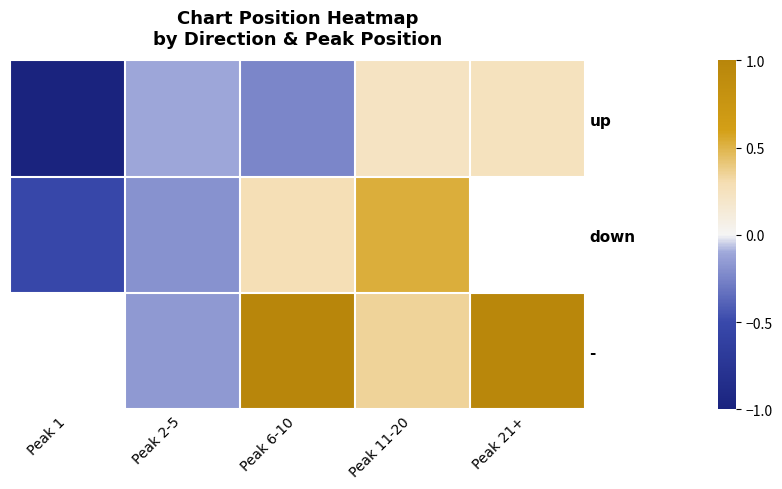

Which series changed the most between Peak 1 and Peak 6-10?

down